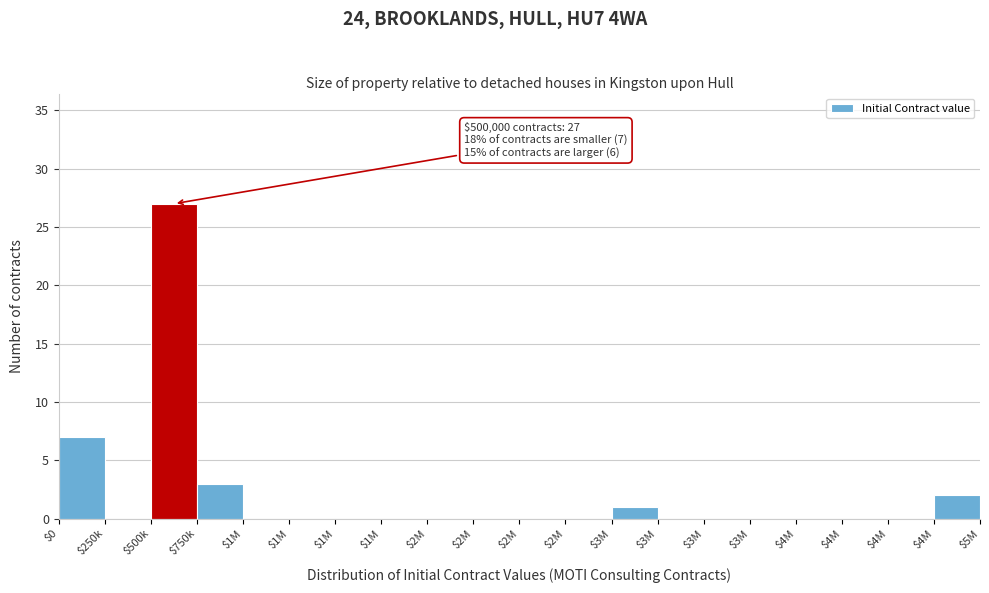

How many distinct data groups are displayed?

1